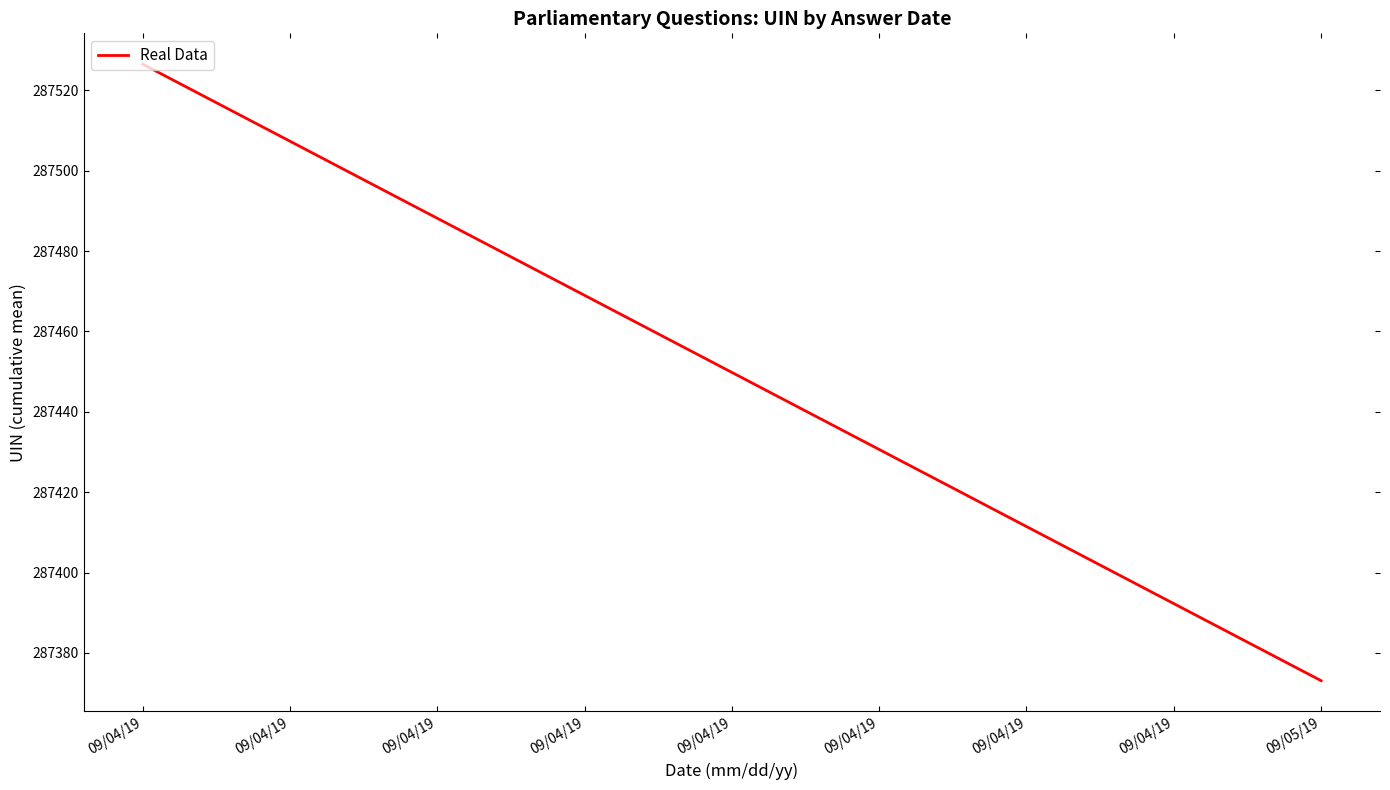

Which category has the highest value across all series?

09/04/19